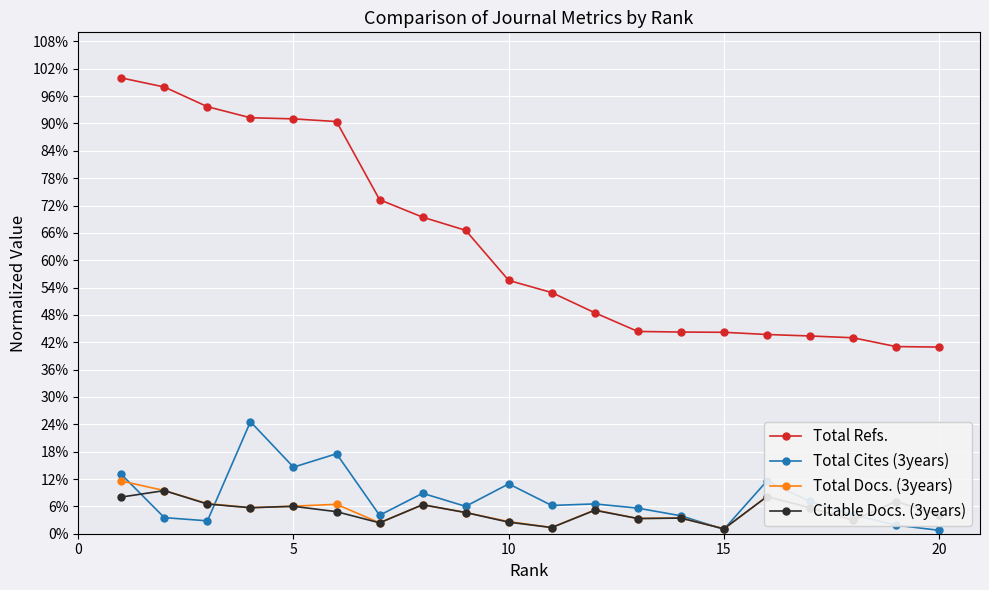

Does the chart display data point markers on the line(s)?

Yes